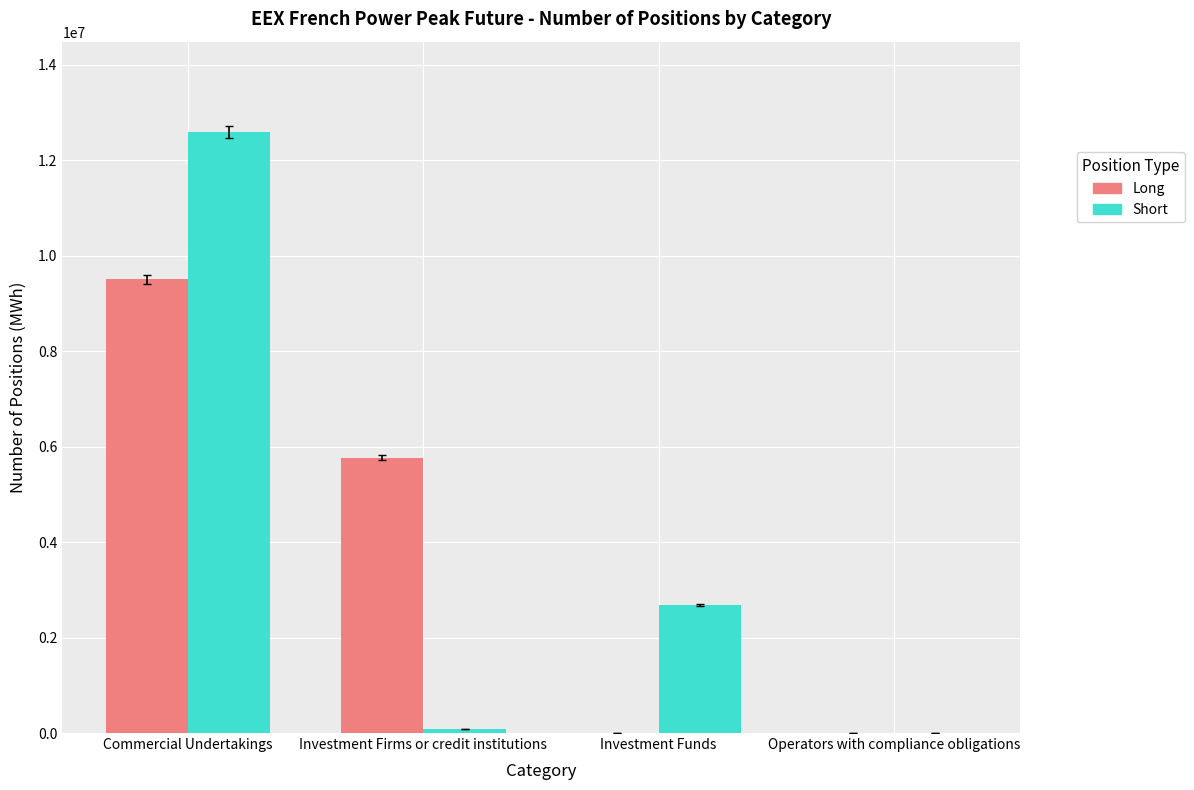

What value does the Long series have at Commercial Undertakings, to the nearest 100?

9507700